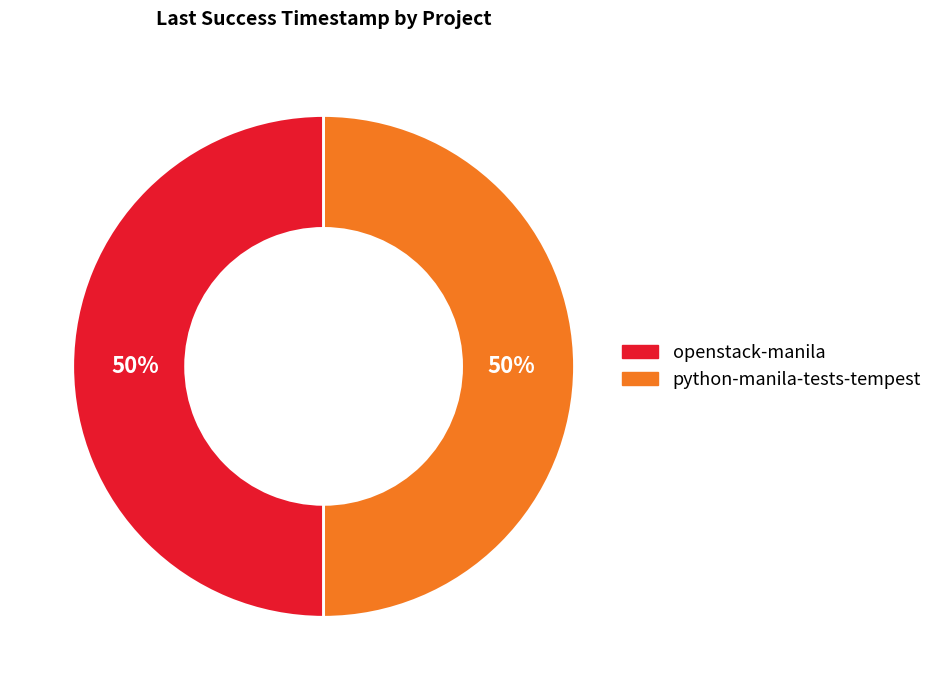

True or false: python-manila-tests-tempest accounts for 50% of the total.

True